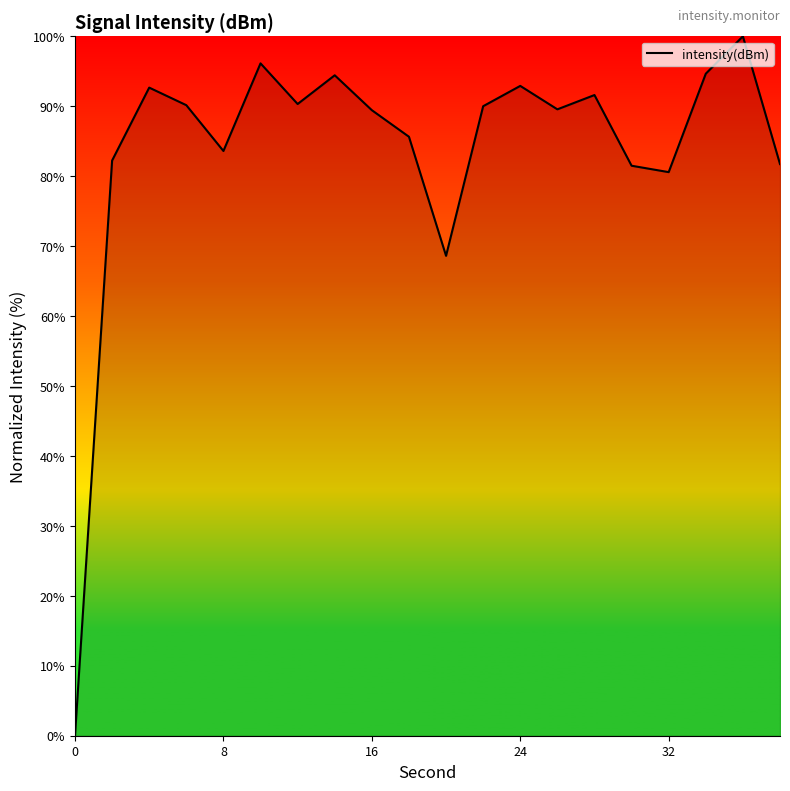

Does the chart have visible grid lines?

No